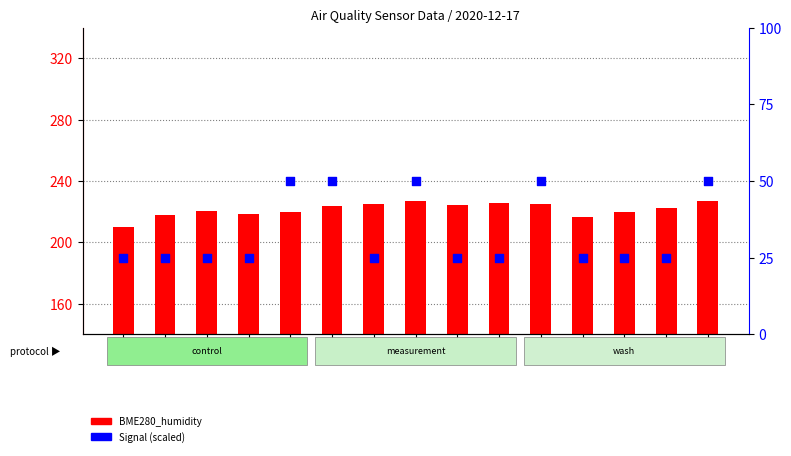

At which category is the sum across all series the highest?

t08